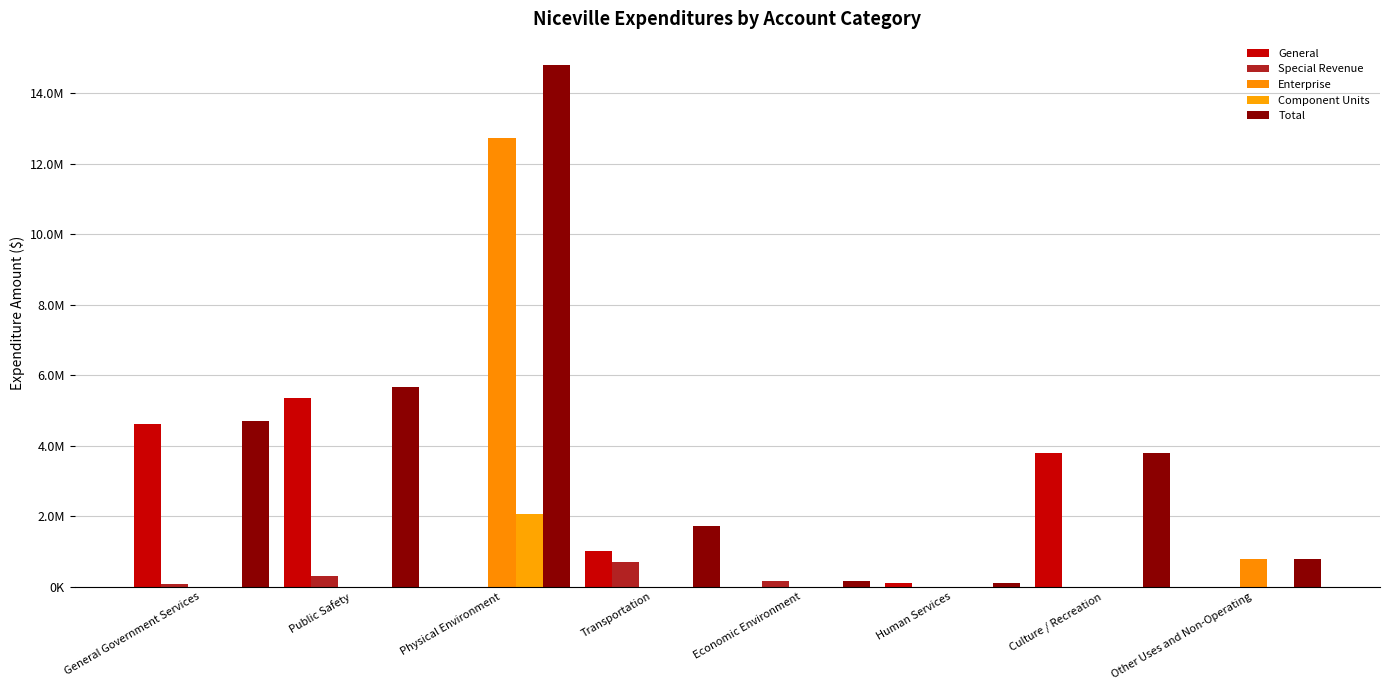

Which series has the widest spread of values?

Total